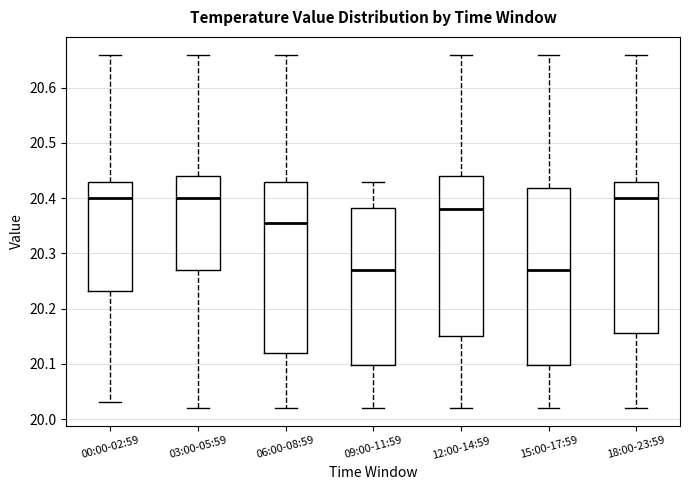

Which box is the tallest, from its lower edge to its upper edge?

15:00-17:59